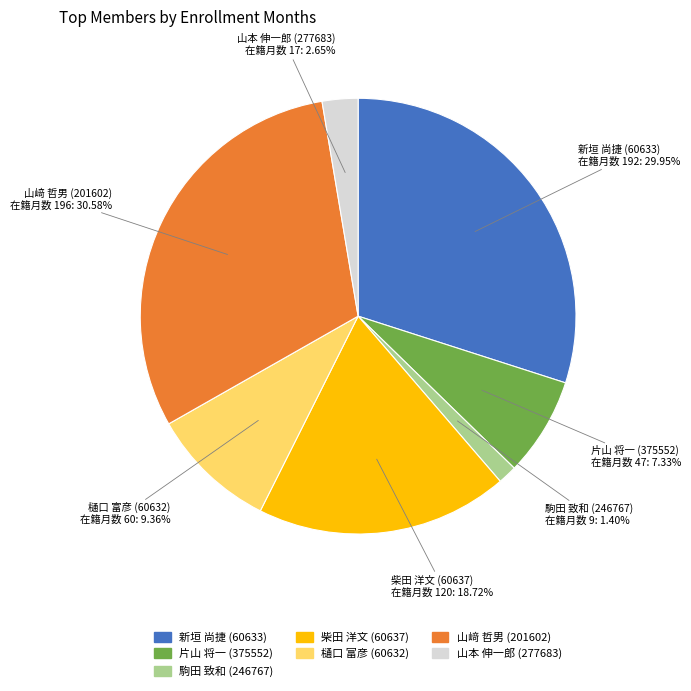

Which has a higher value, 新垣 尚捷 (60633) or 山本 伸一郎 (277683)?

新垣 尚捷 (60633)